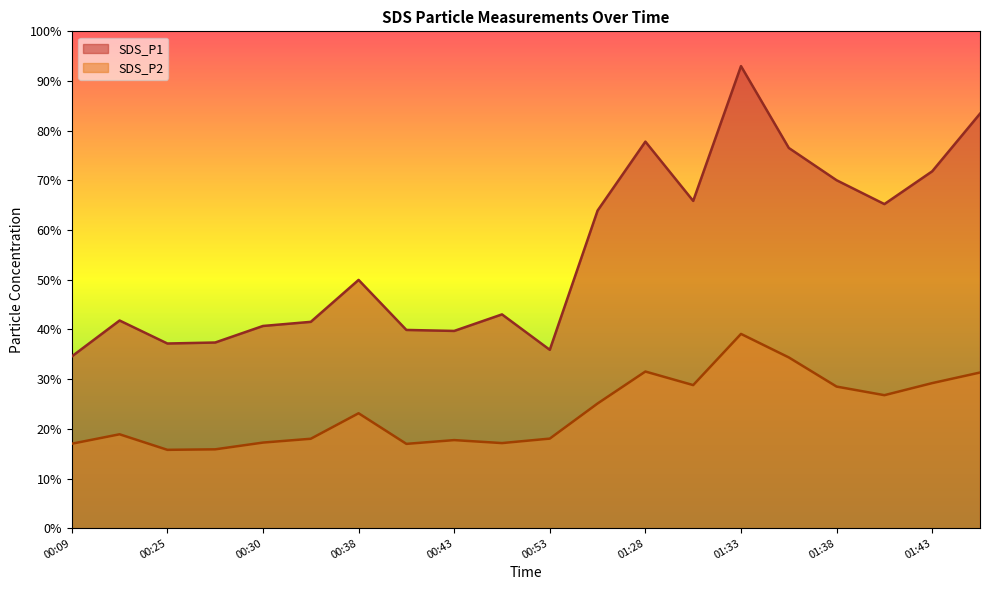

How many lines are shown in the chart?

2